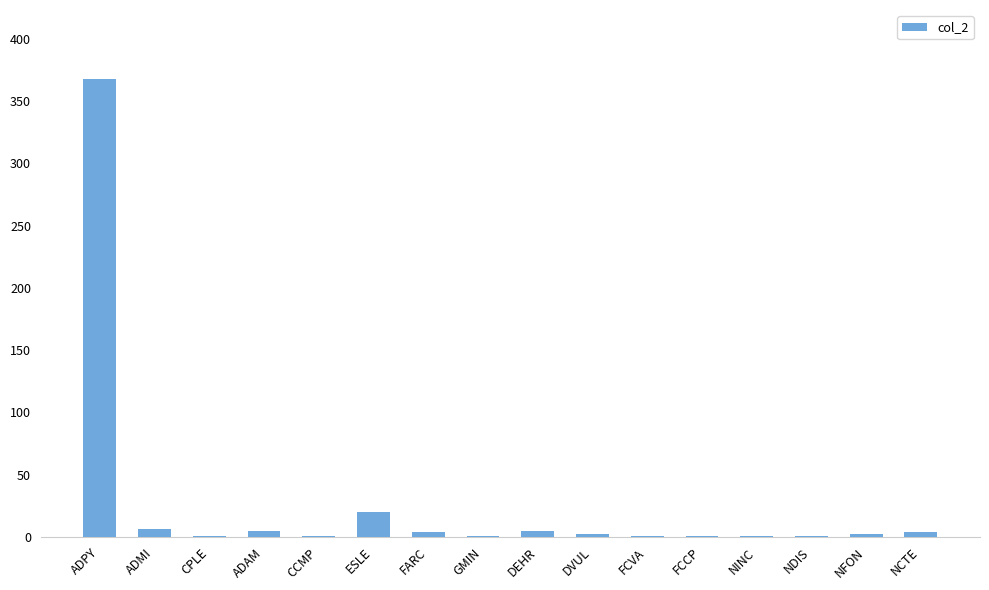

What is the change in value from CCMP to DEHR?

+4